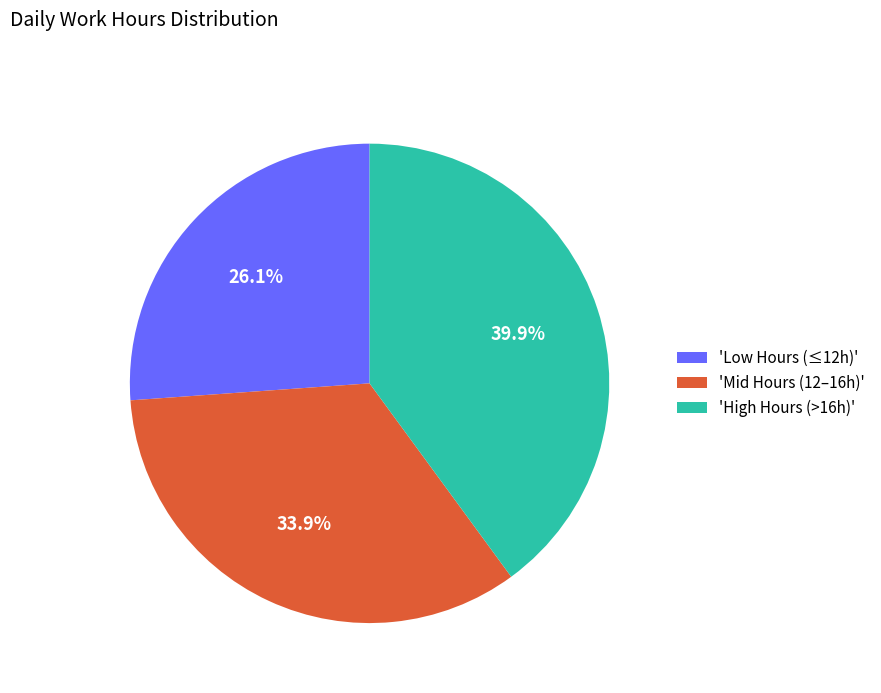

Which slice is the smallest?

'Low Hours (≤12h)'